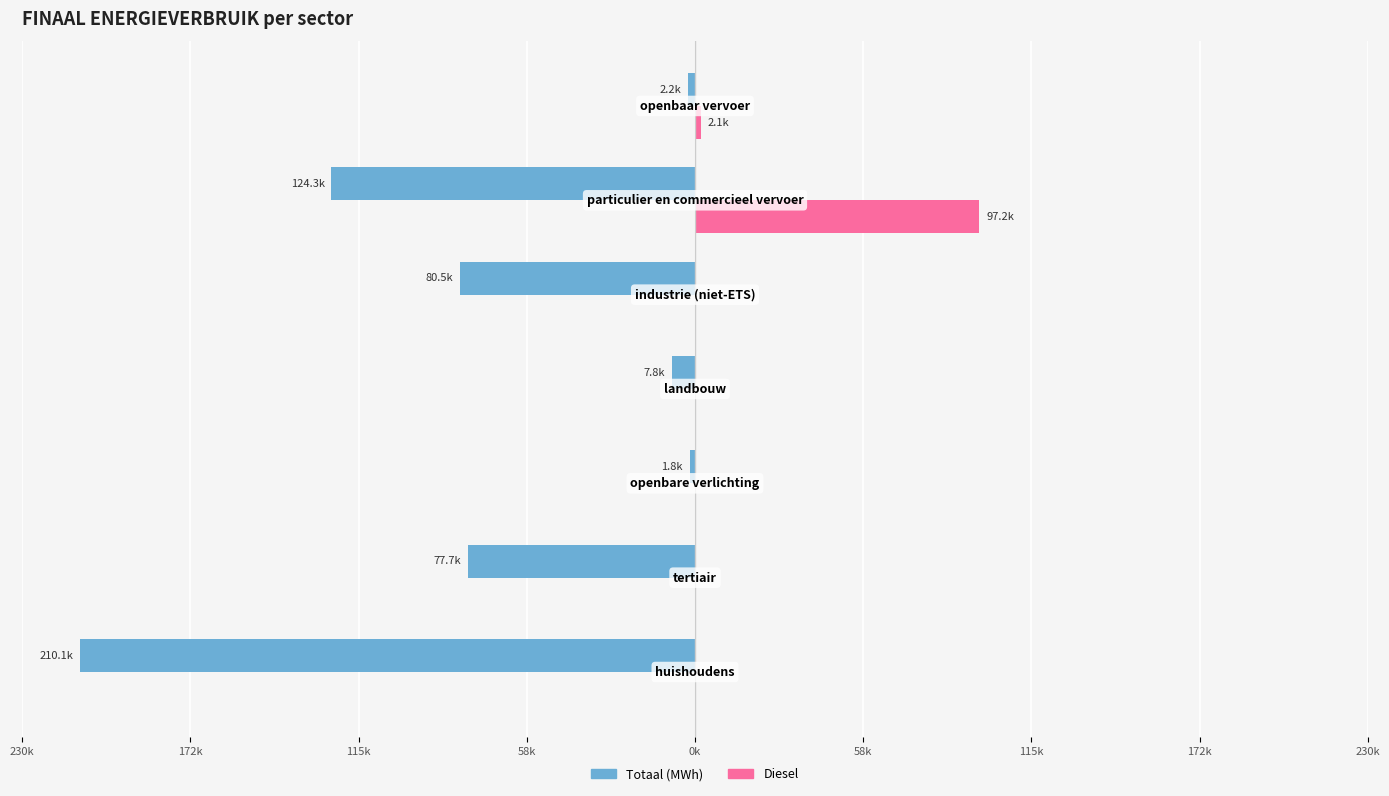

What are all the series names shown in the legend?

Totaal (MWh), Diesel